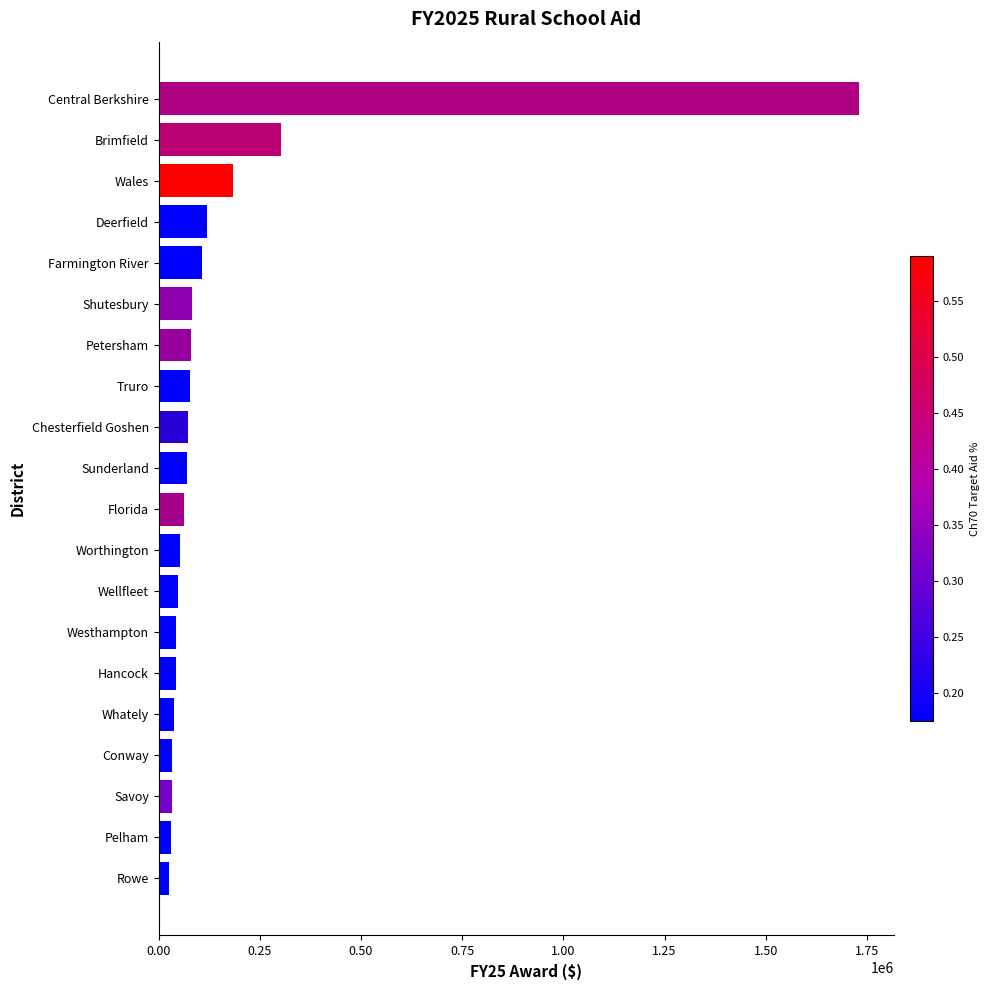

The chart shows a value of 1731304.8 at Central Berkshire. True or false?

True